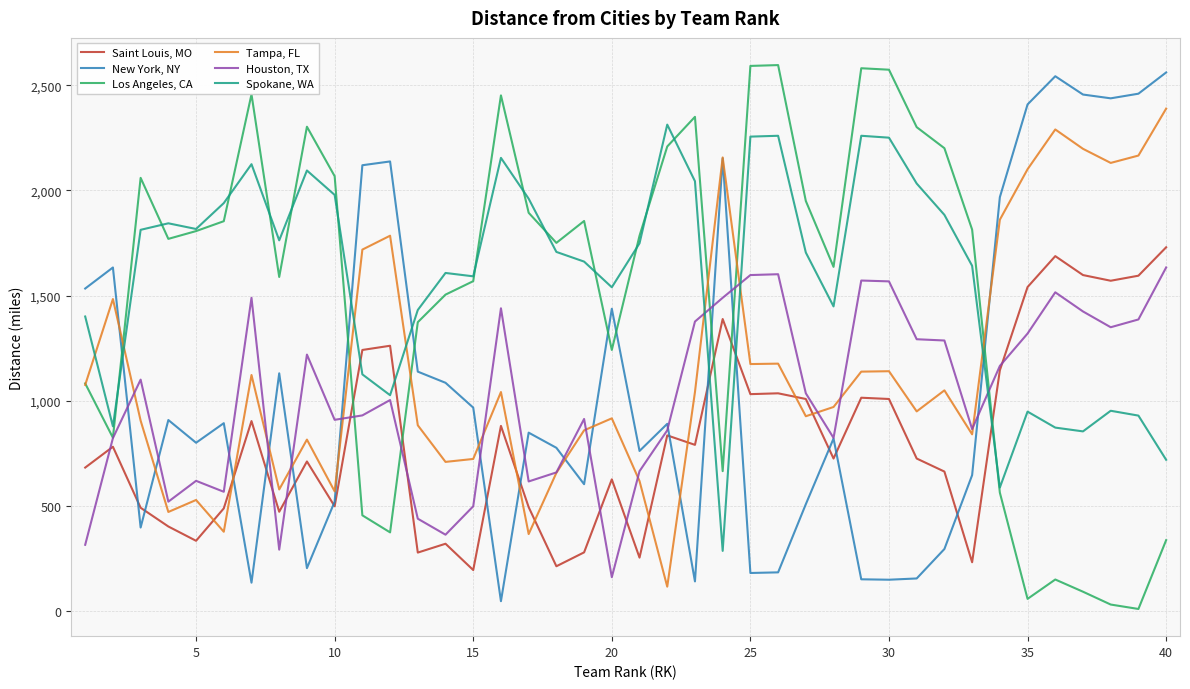

What is the highest value of the Tampa, FL series?

2389